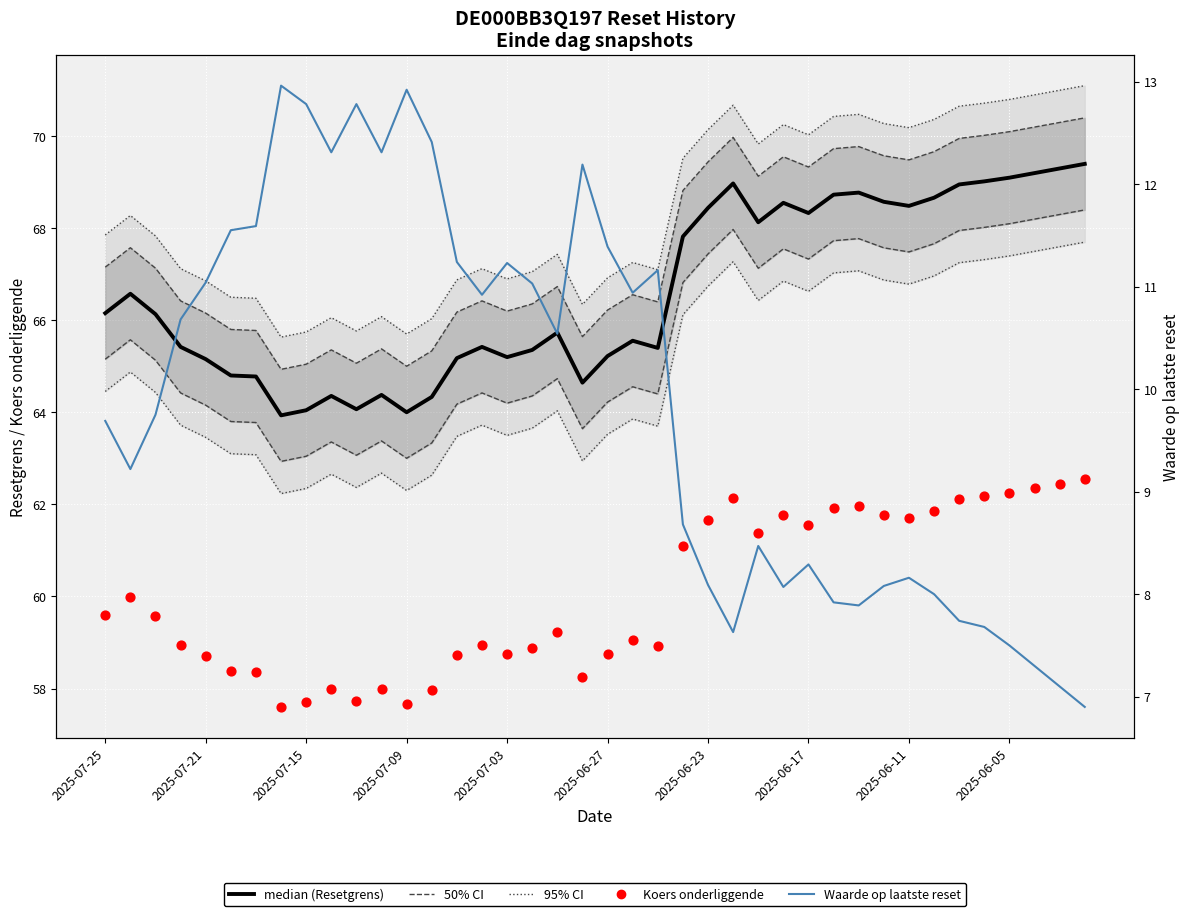

Is the value of median (Resetgrens) at 38 greater than the value of Koers onderliggende at 22?

Yes